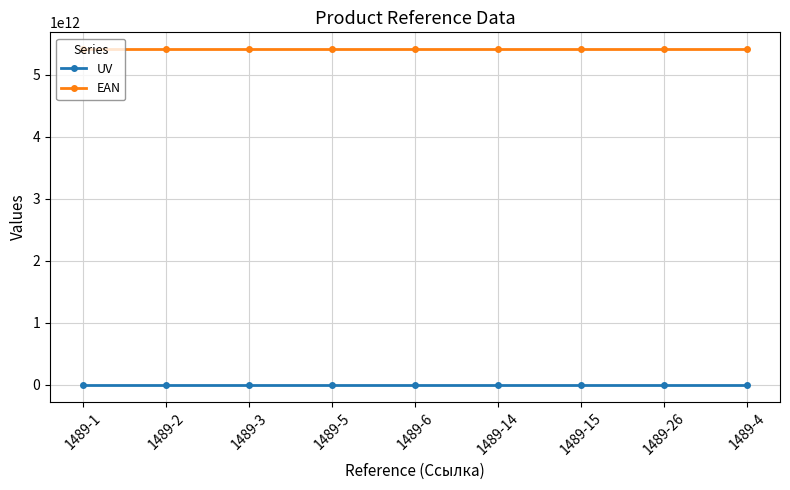

What is the label of the 8th point from the right?

1489-2